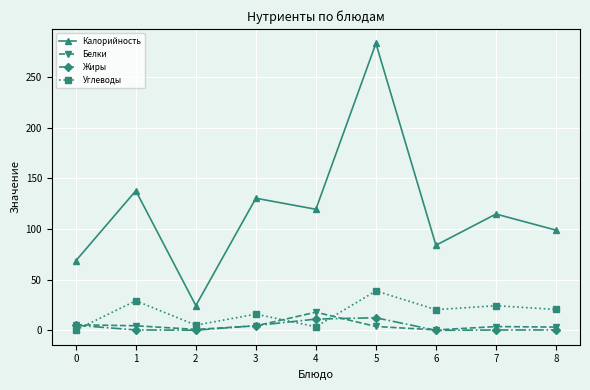

Is the value of Углеводы at 5 greater than the value of Жиры at 8?

Yes